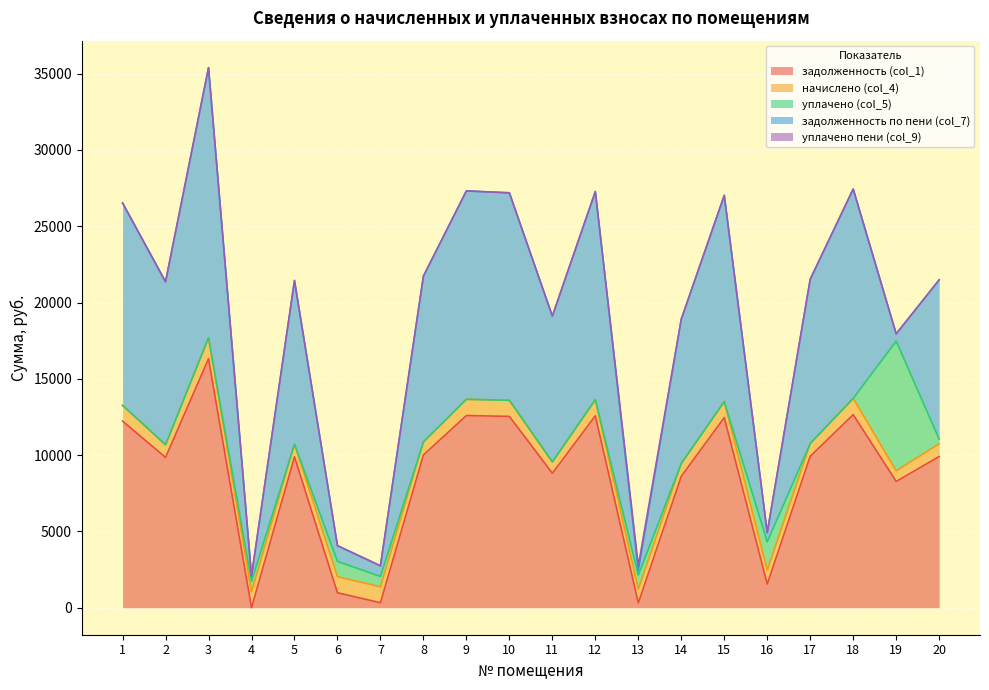

What is the difference between the задолженность по пени (col_7) values at 7 and 12?

12940.5